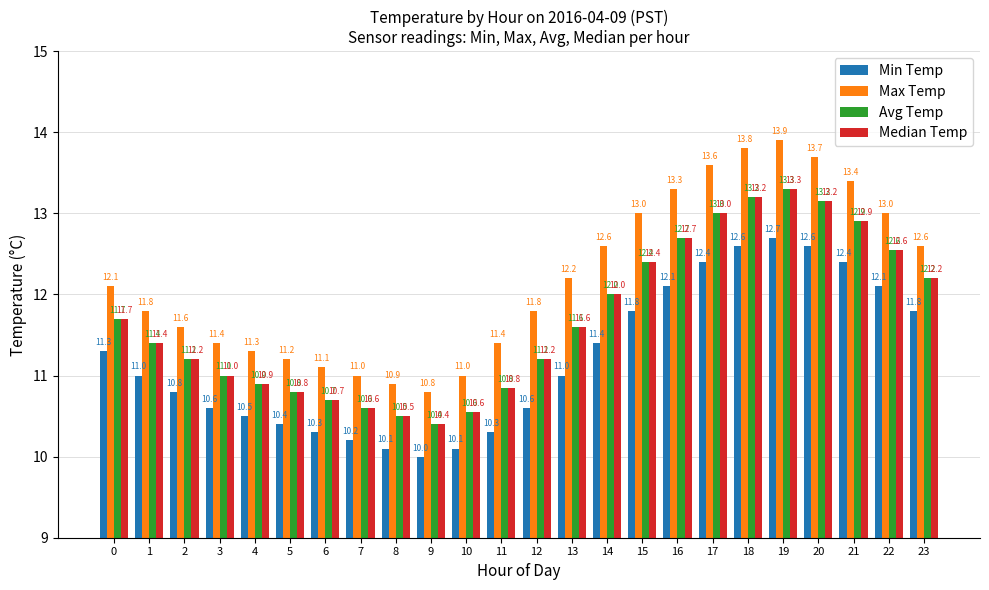

What is the average value of the Min Temp series?

11.2